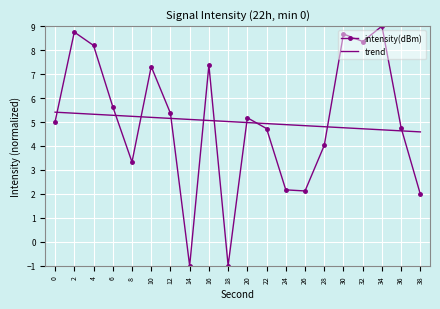

Is the value of trend at 0 greater than the value of intensity(dBm) at 36?

Yes